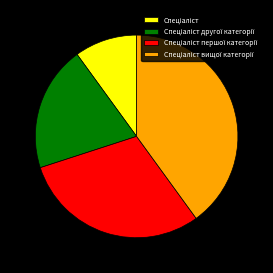

Is there a majority slice in this chart?

No